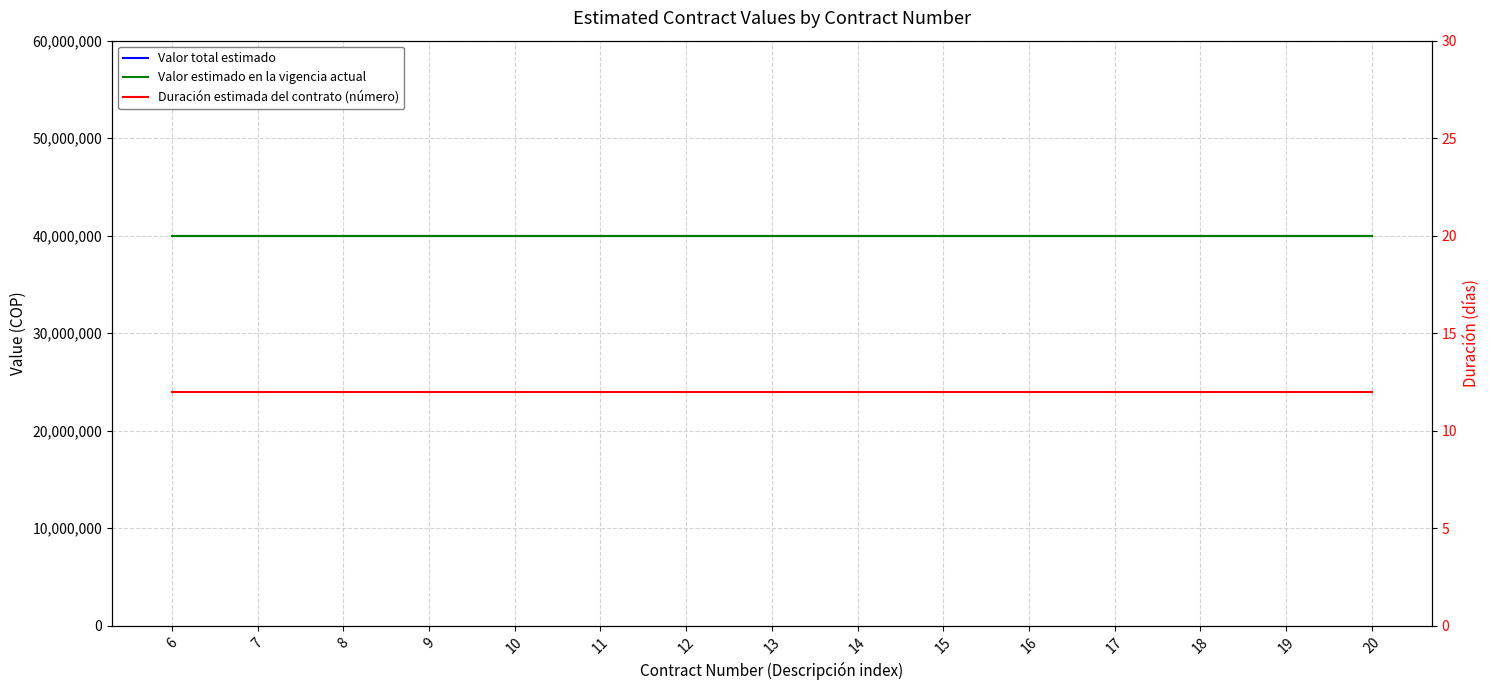

The Duración estimada del contrato (número) series shows 12 at 12. True or false?

True